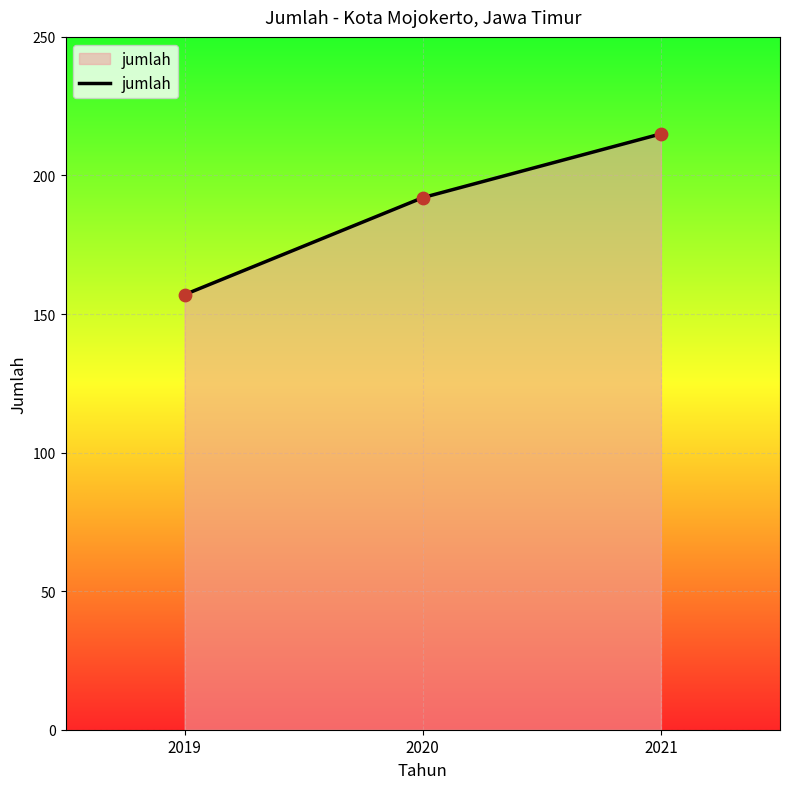

What is the change in value from 2020 to 2021?

+23